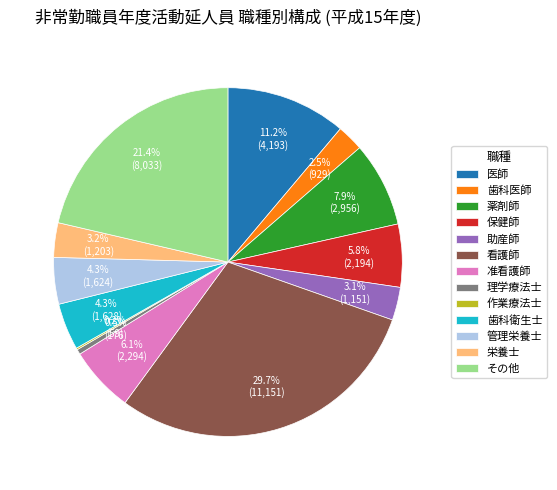

Do 助産師 and 歯科衛生士 together represent more than half of the pie?

No